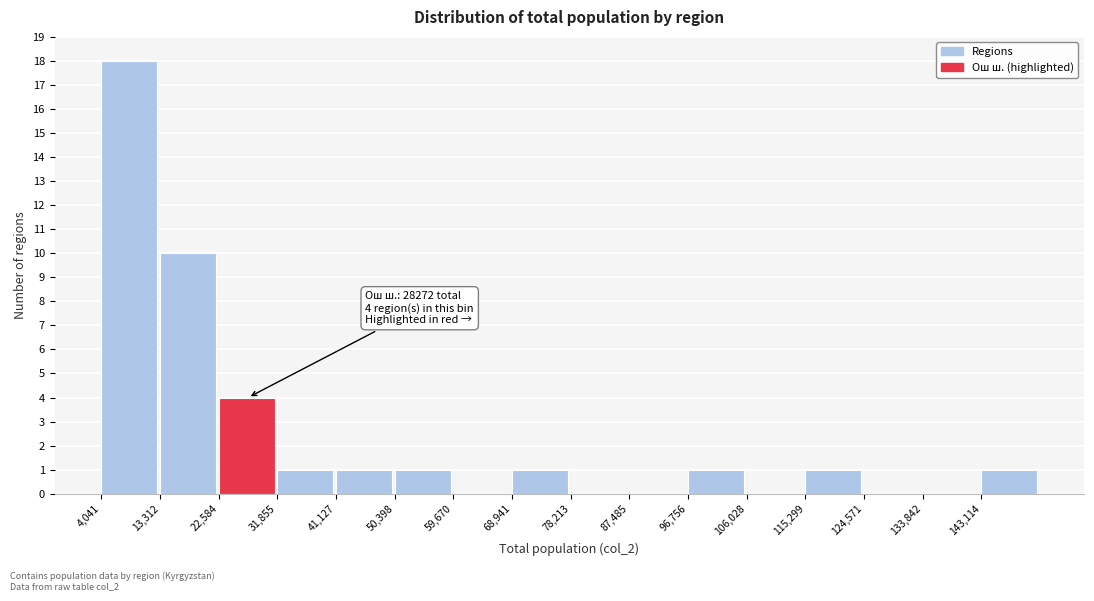

Which range on the x-axis has the tallest bar?

4000 to 13000